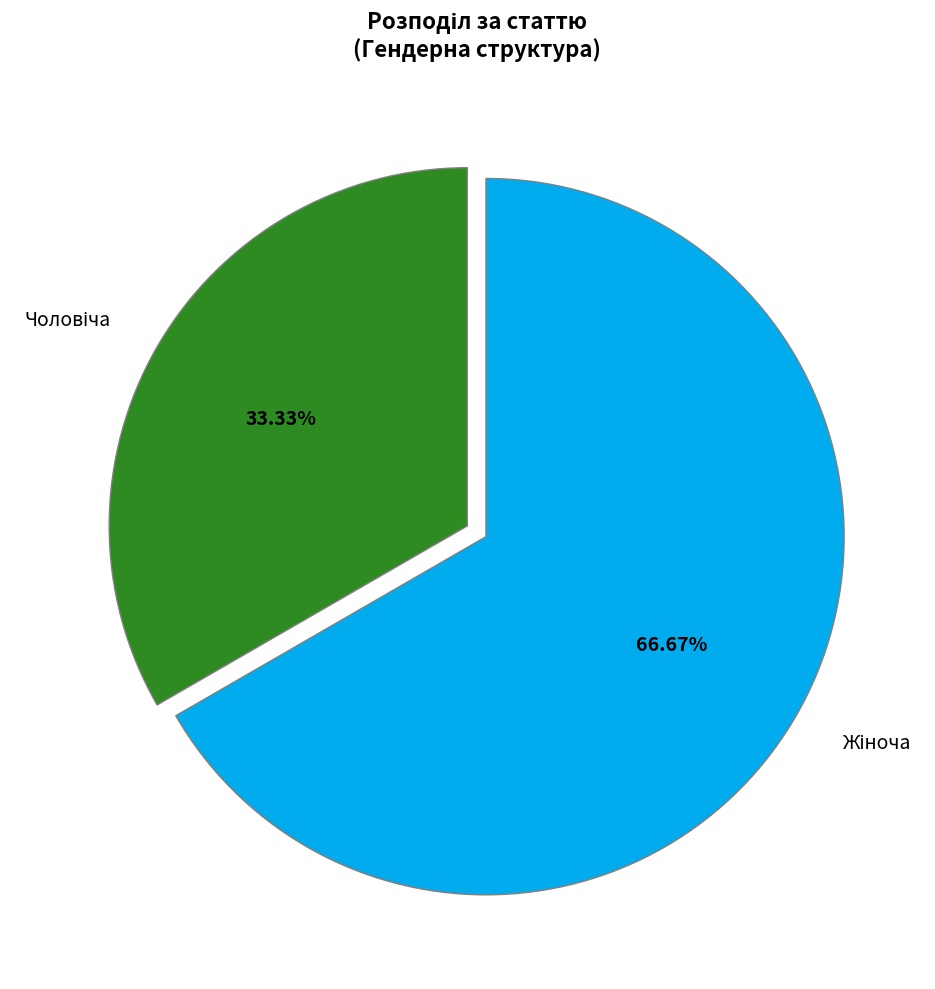

Is there any slice that represents more than half of the pie?

Yes